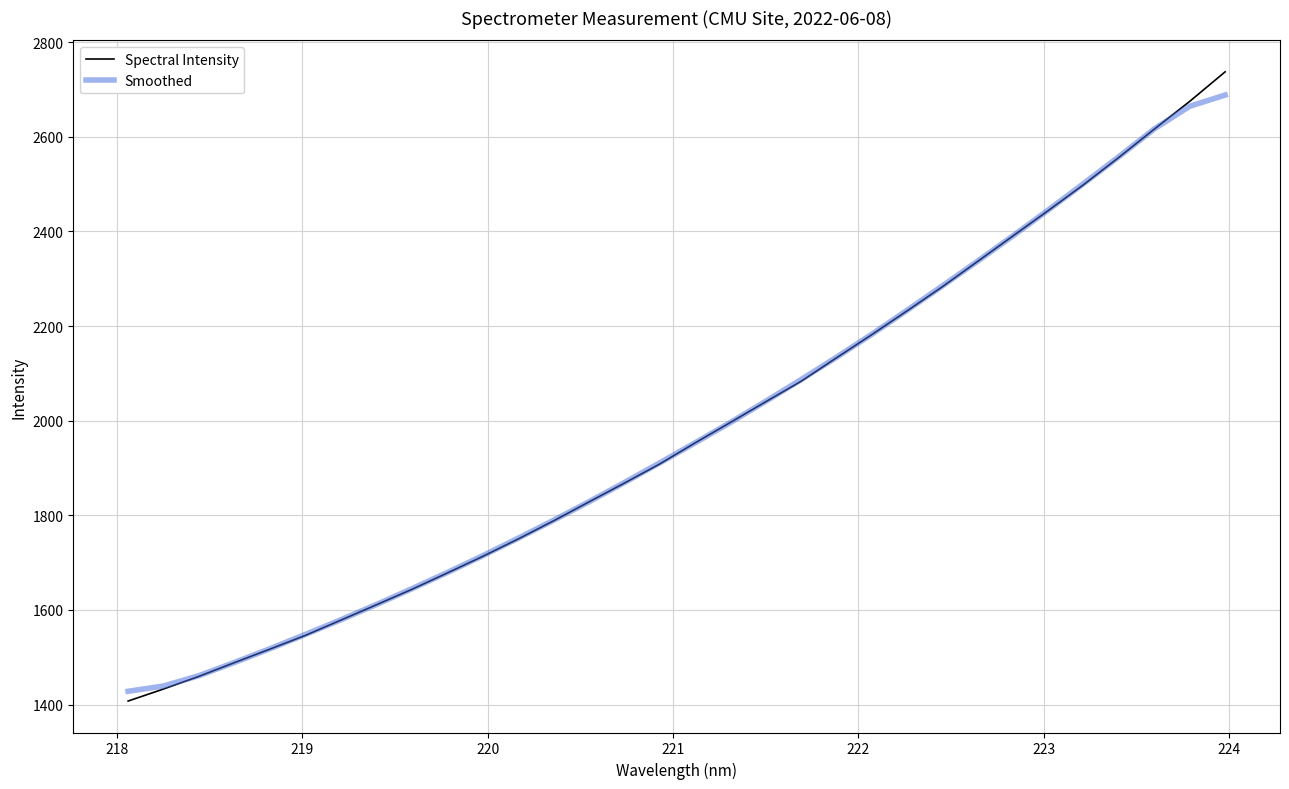

Which series has the widest spread of values?

Spectral Intensity